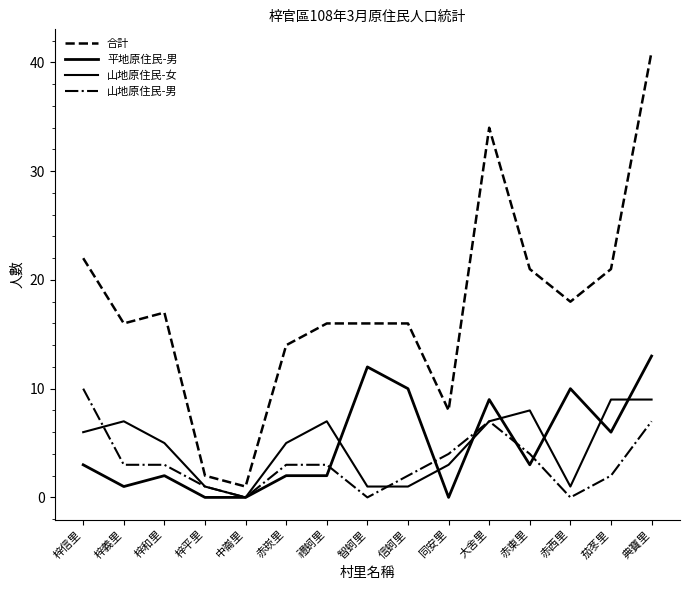

What is the maximum value shown in the chart?

41